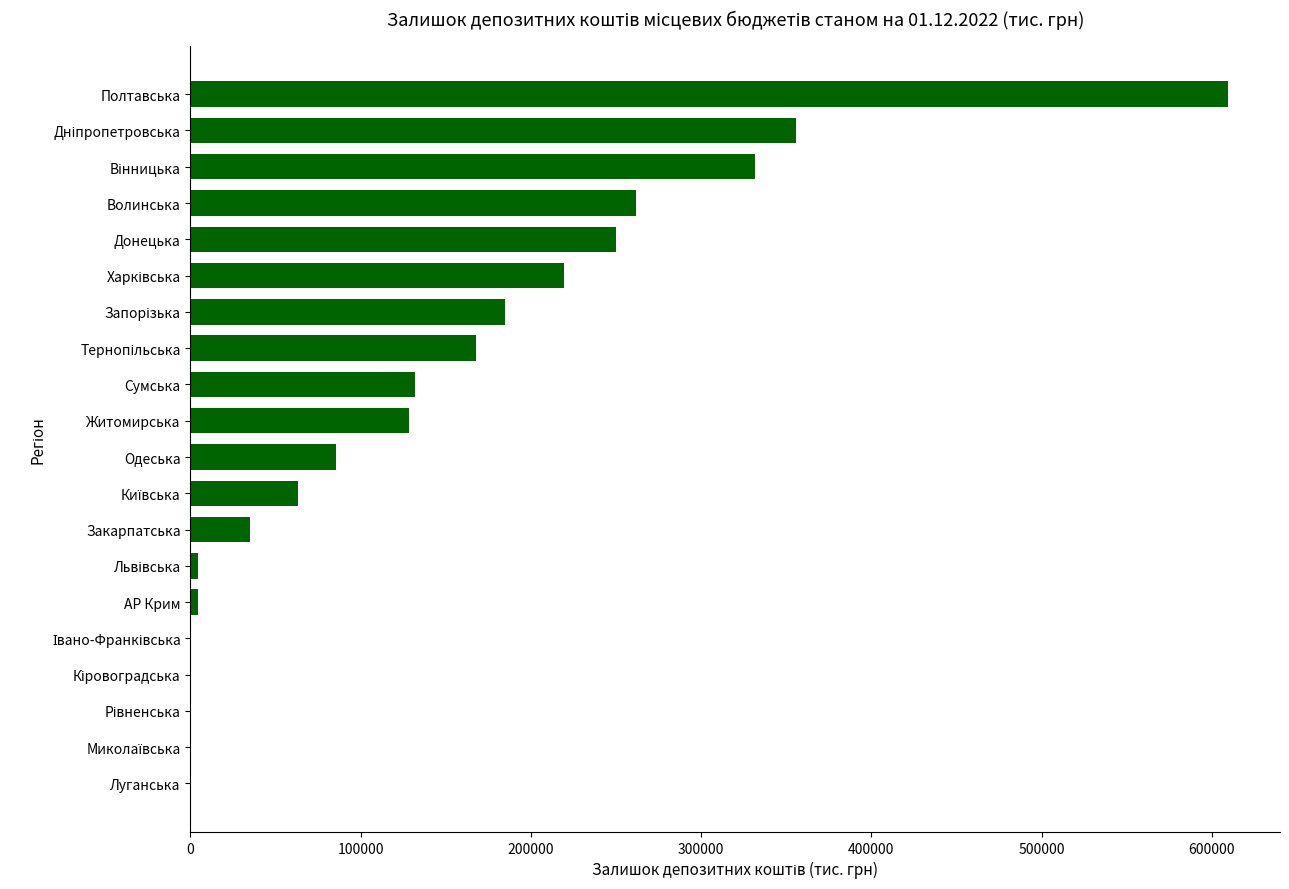

What is the maximum value shown in the chart?

609522.4